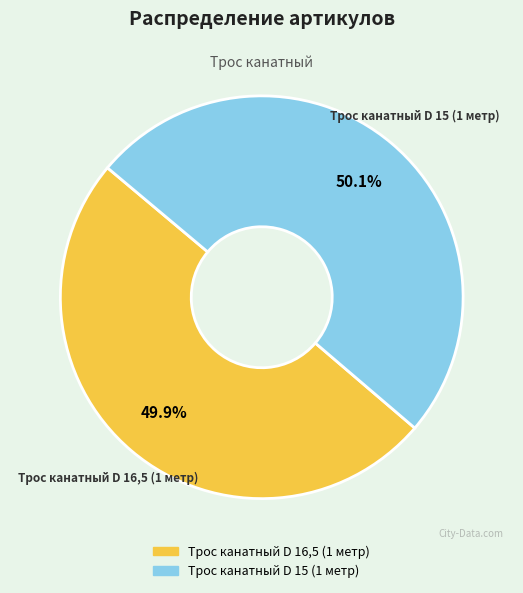

Count the number of slices in the pie.

2